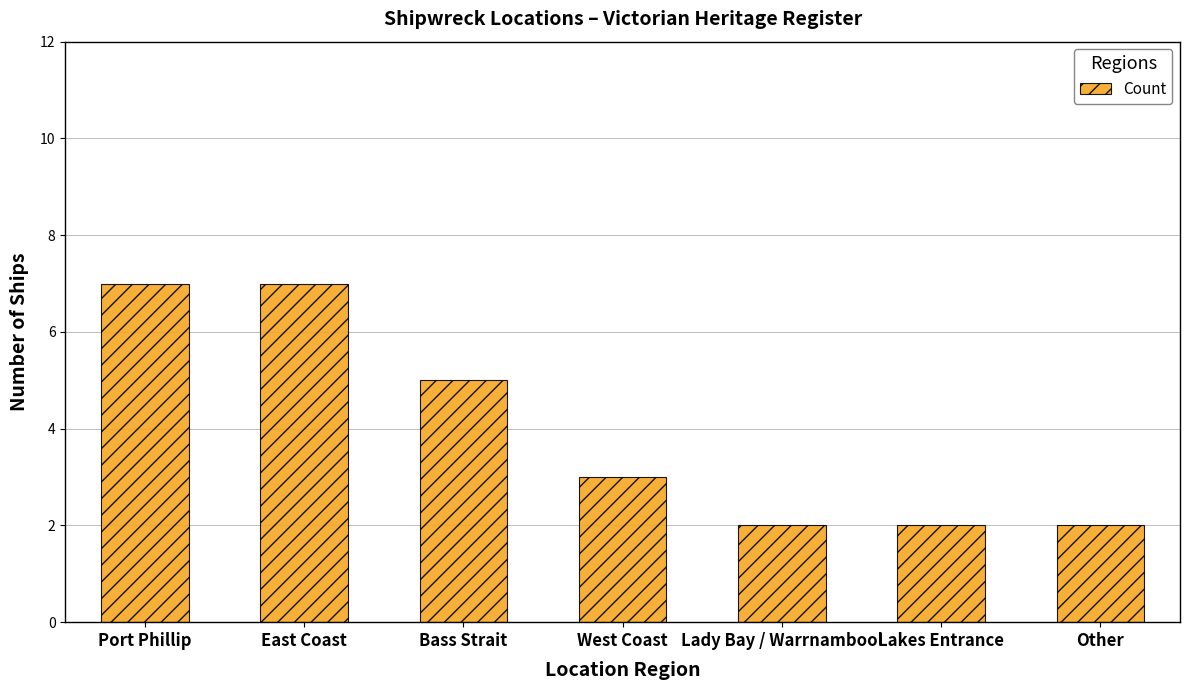

What is the change in value from East Coast to Lakes Entrance?

-5